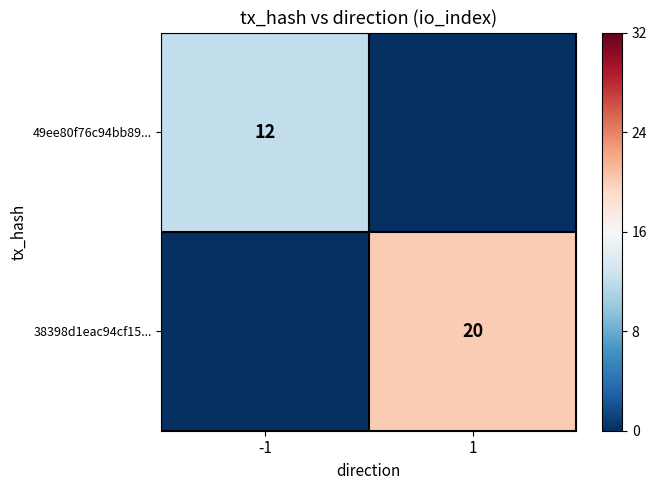

What is the spread (max minus min) of values at 1?

20